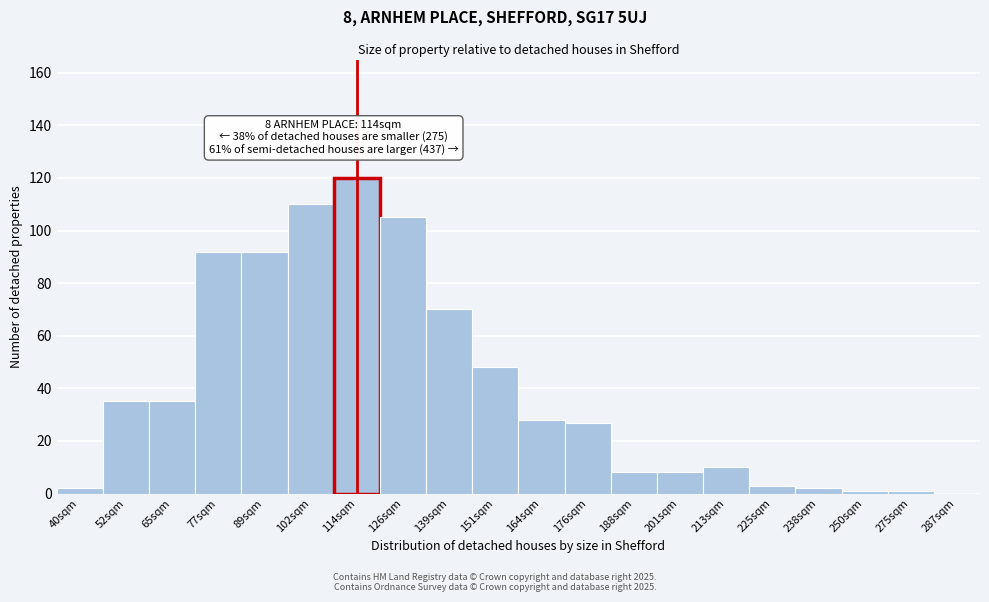

Reading right to left, transcribe all the data shown in this chart.

287sqm=0	275sqm=1	250sqm=1	238sqm=2	225sqm=3	213sqm=10	201sqm=8	188sqm=8	176sqm=27	164sqm=28	151sqm=48	139sqm=70	126sqm=105	114sqm=120	102sqm=110	89sqm=92	77sqm=92	65sqm=35	52sqm=35	40sqm=2